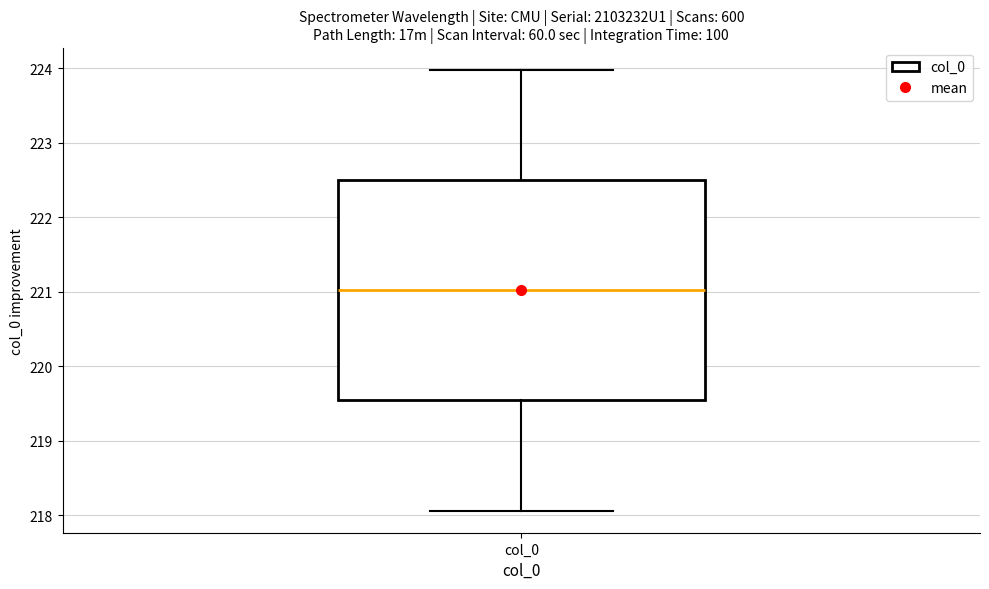

Transcribe this box plot: give where the median line is, the range the box spans, and where the two whiskers end, as read against the y-axis. The values are not printed on the chart, so give them approximately, as read against the axis.

median 221.0, box 219.5 to 222.5, whiskers 218.1 to 224.0